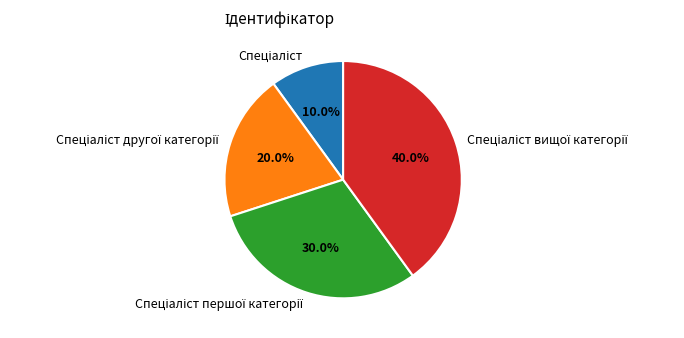

Is there any slice that represents more than half of the pie?

No